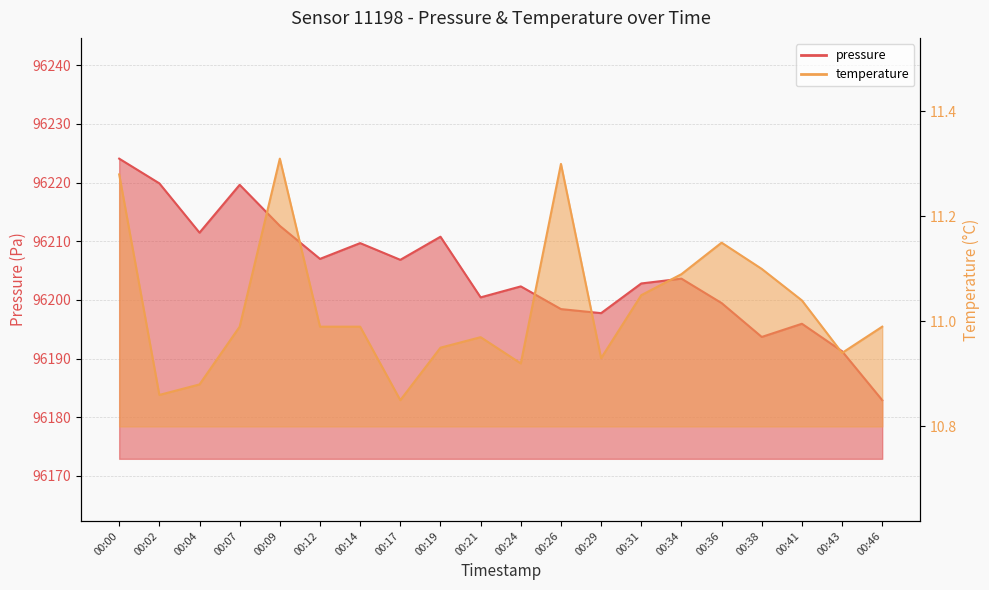

Rank the series by their average value, from highest to lowest.

pressure, temperature